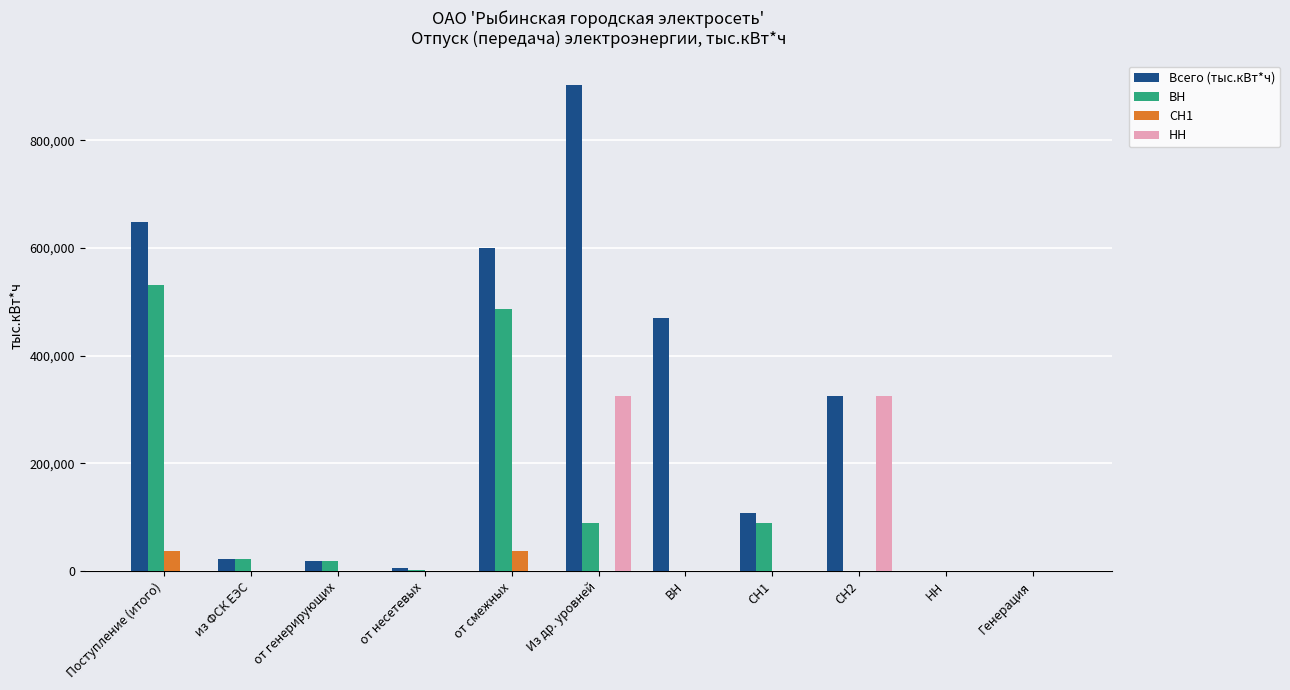

Between от смежных and Из др. уровней, which series saw the biggest shift?

ВН